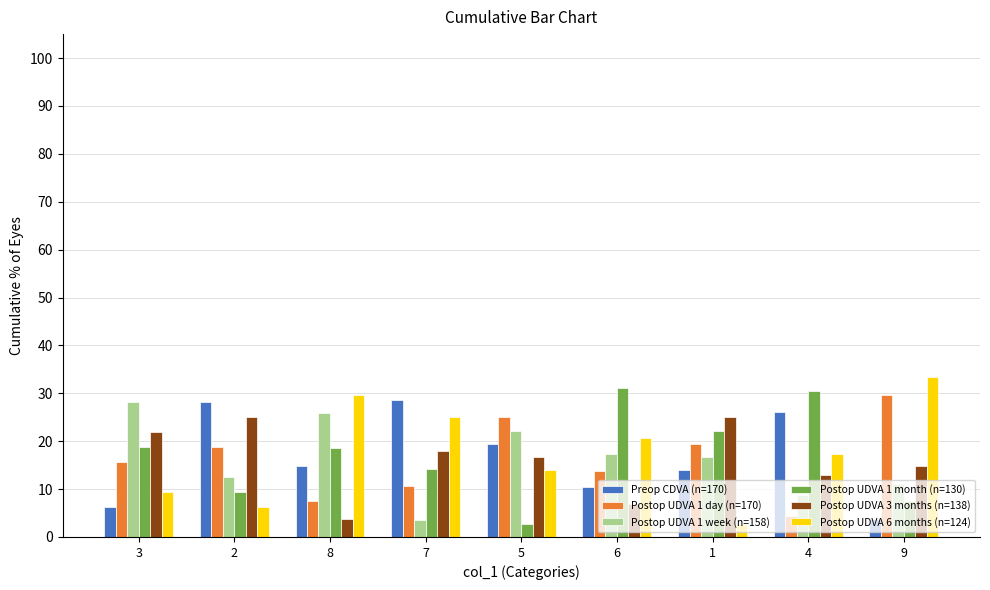

What is the total value across all series at 8?

100.0